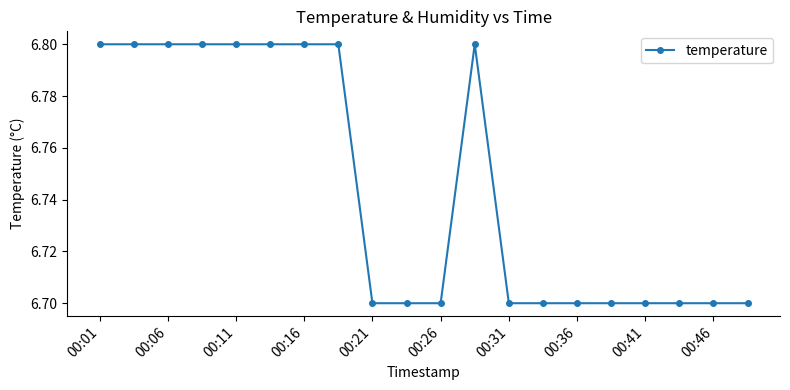

Reading left to right, list all the values displayed in this chart.

6.8	6.8	6.8	6.8	6.8	6.8	6.8	6.8	6.7	6.7	6.7	6.8	6.7	6.7	6.7	6.7	6.7	6.7	6.7	6.7